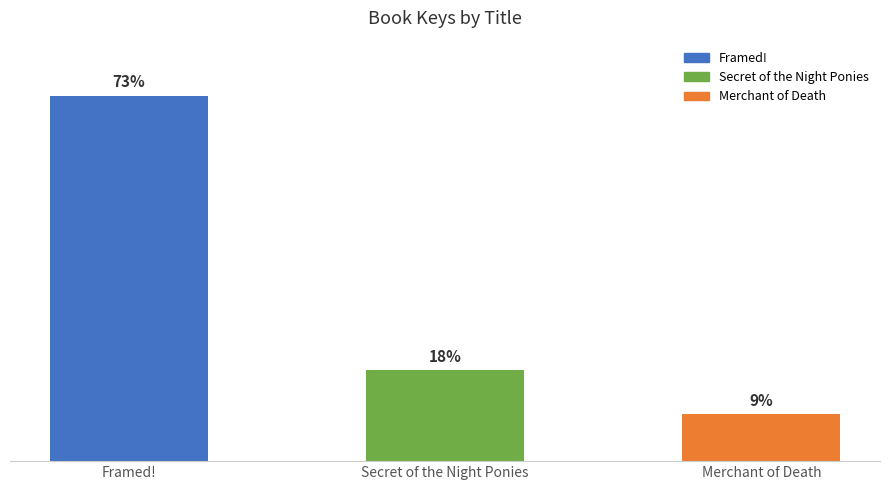

Is it true that the value at Framed! is 129538854?

True